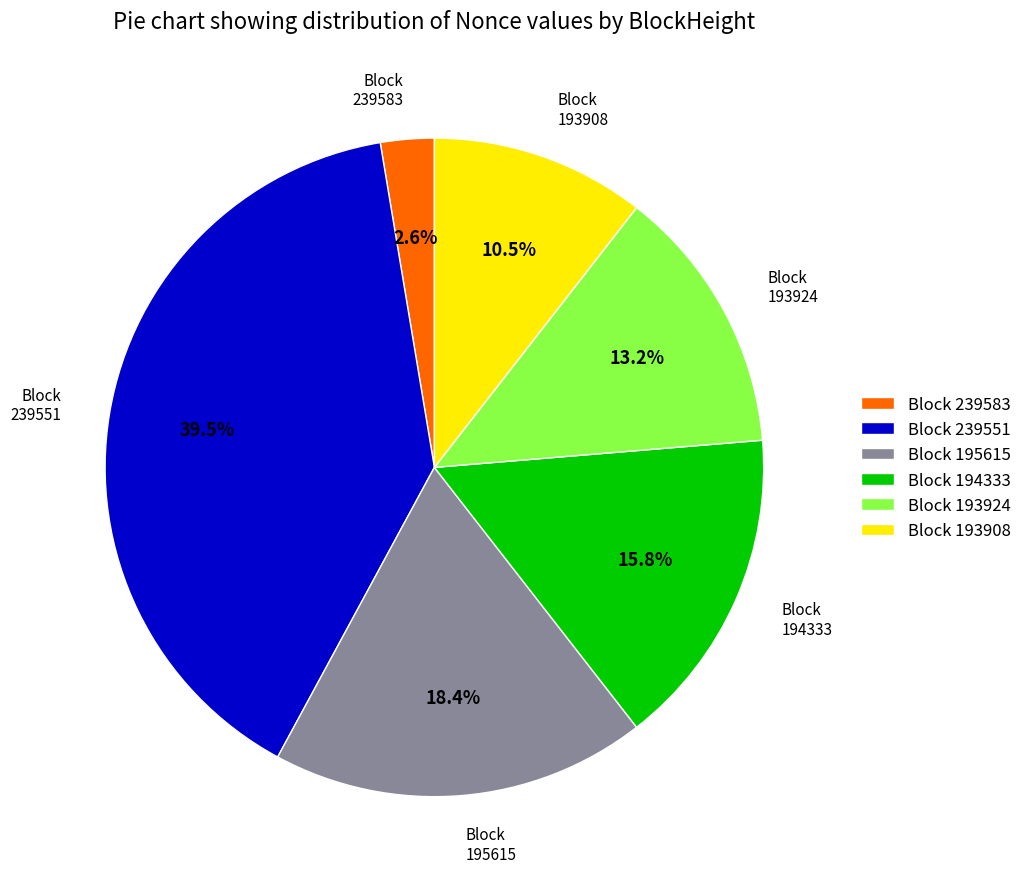

Is there a majority slice in this chart?

No